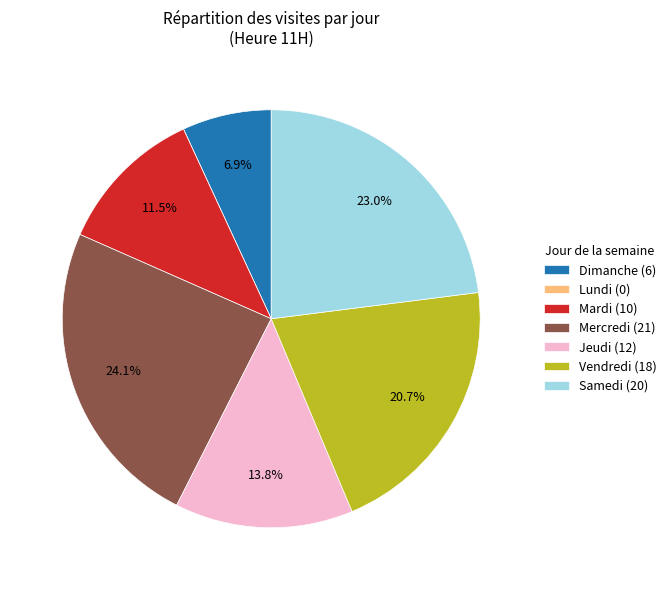

To the nearest percent, what portion does Dimanche represent?

7%